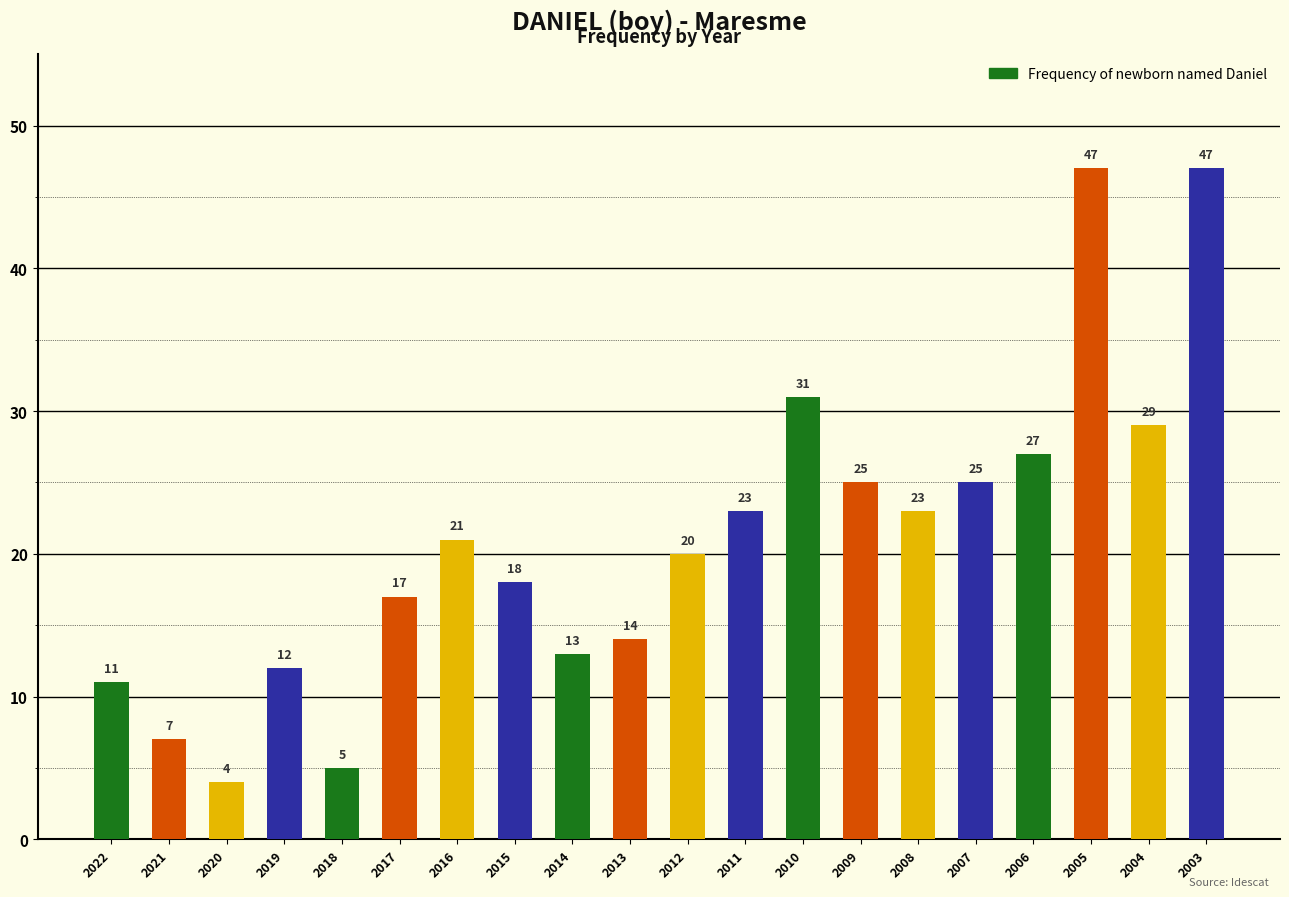

Reading left to right, extract all data points from this chart.

11	7	4	12	5	17	21	18	13	14	20	23	31	25	23	25	27	47	29	47